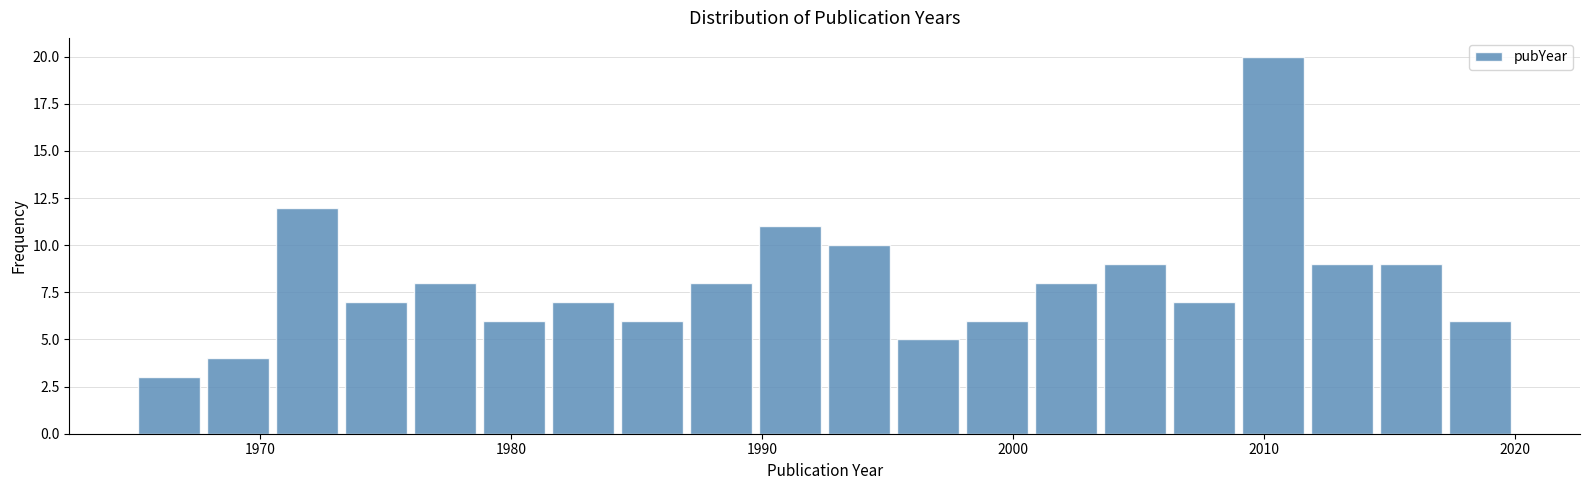

Around what value on the x-axis is the tallest bar? Give the approximate position of its centre, as read against the axis.

2010